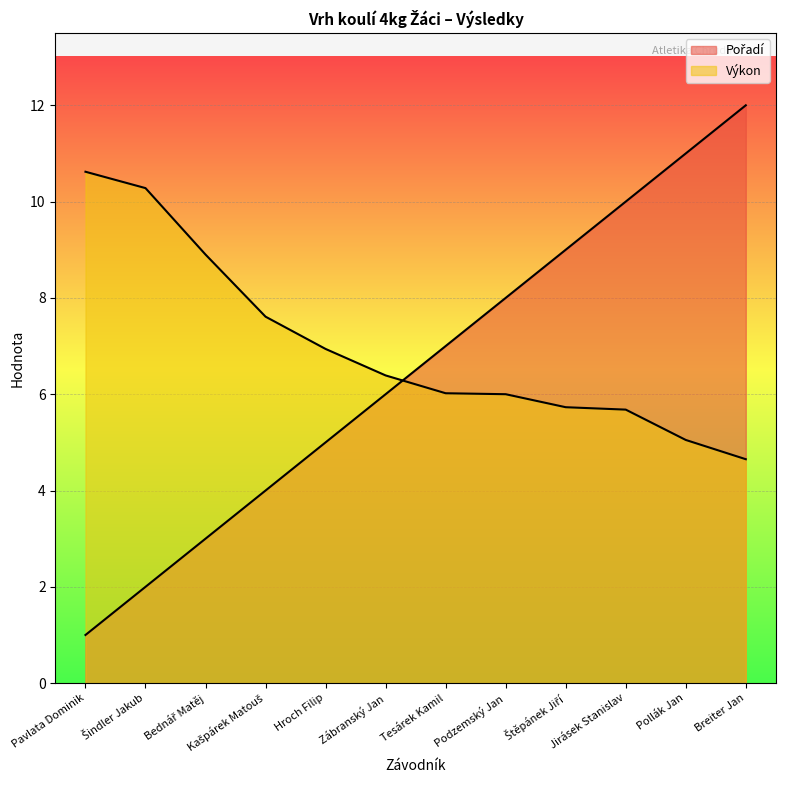

Rank the series at Tesárek Kamil from lowest to highest value.

Výkon, Pořadí